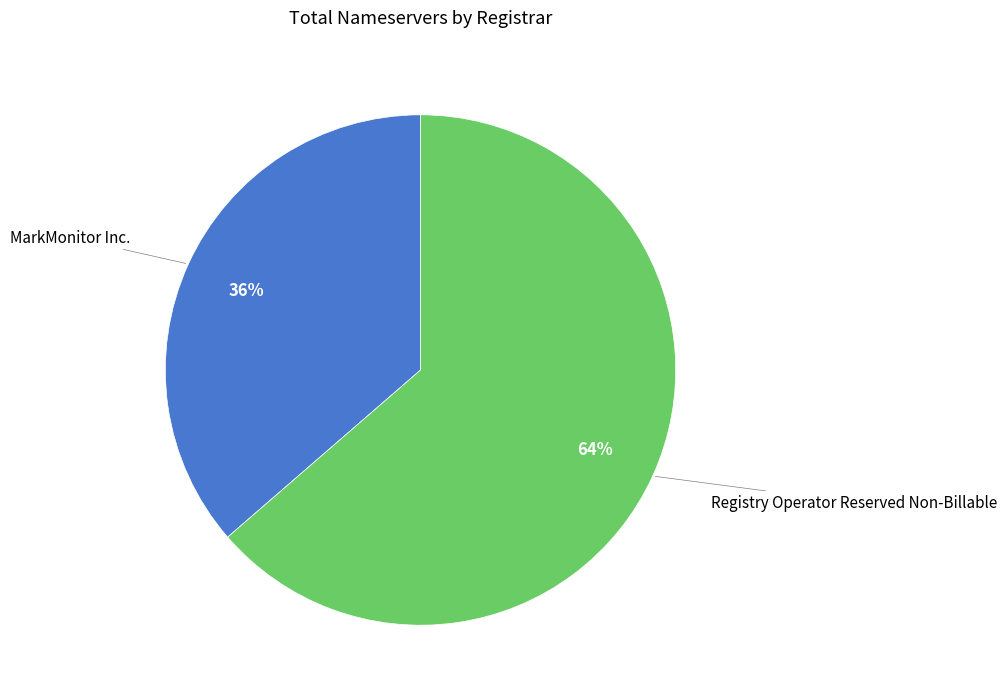

To the nearest percent, what is the combined percentage of MarkMonitor Inc. and Registry Operator Reserved Non-Billable?

100%